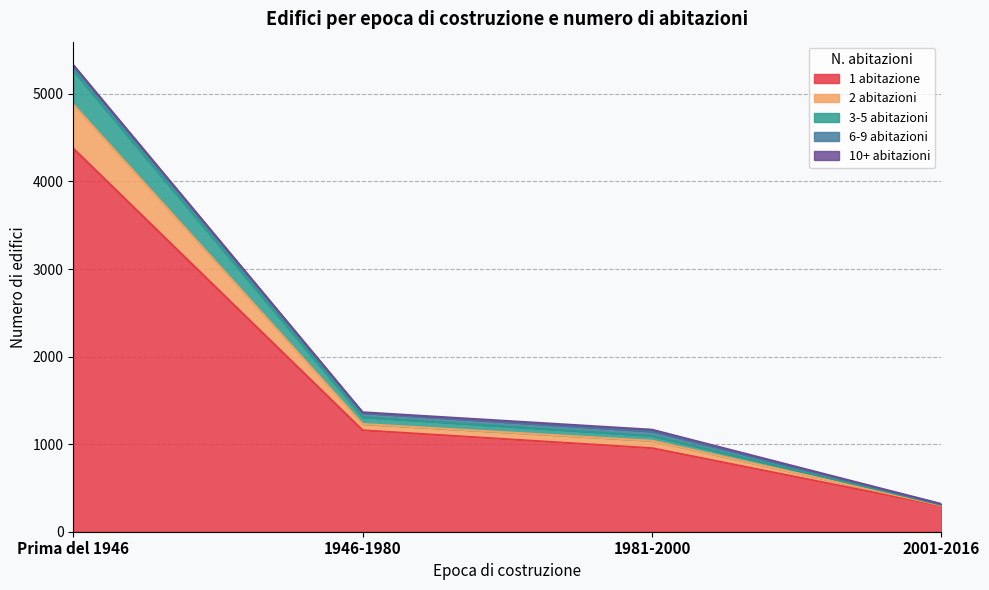

Is it true that 1 abitazione equals 2047 at Prima del 1946?

False